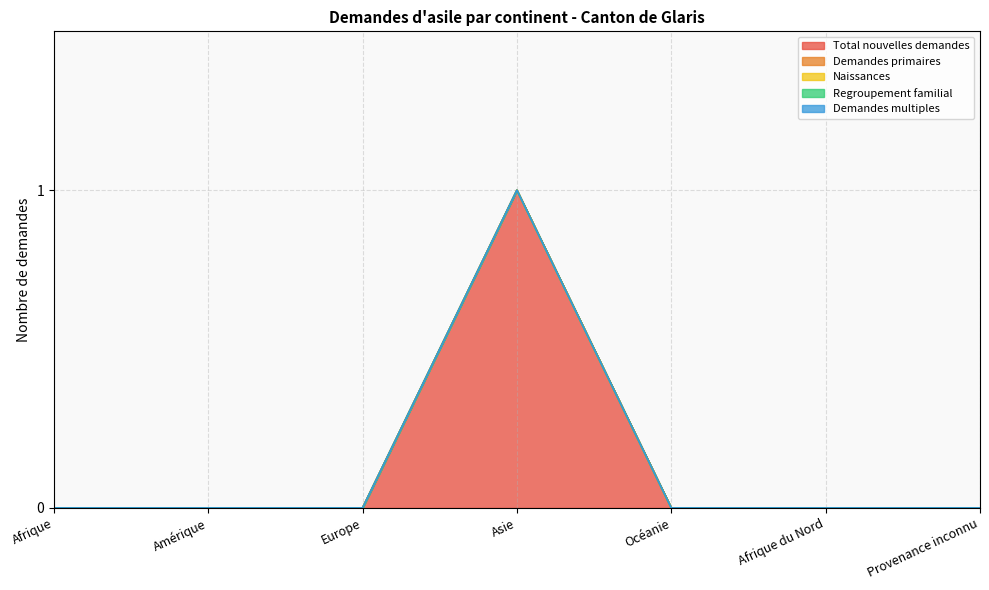

At which category does the chart reach its peak across all series?

Asie